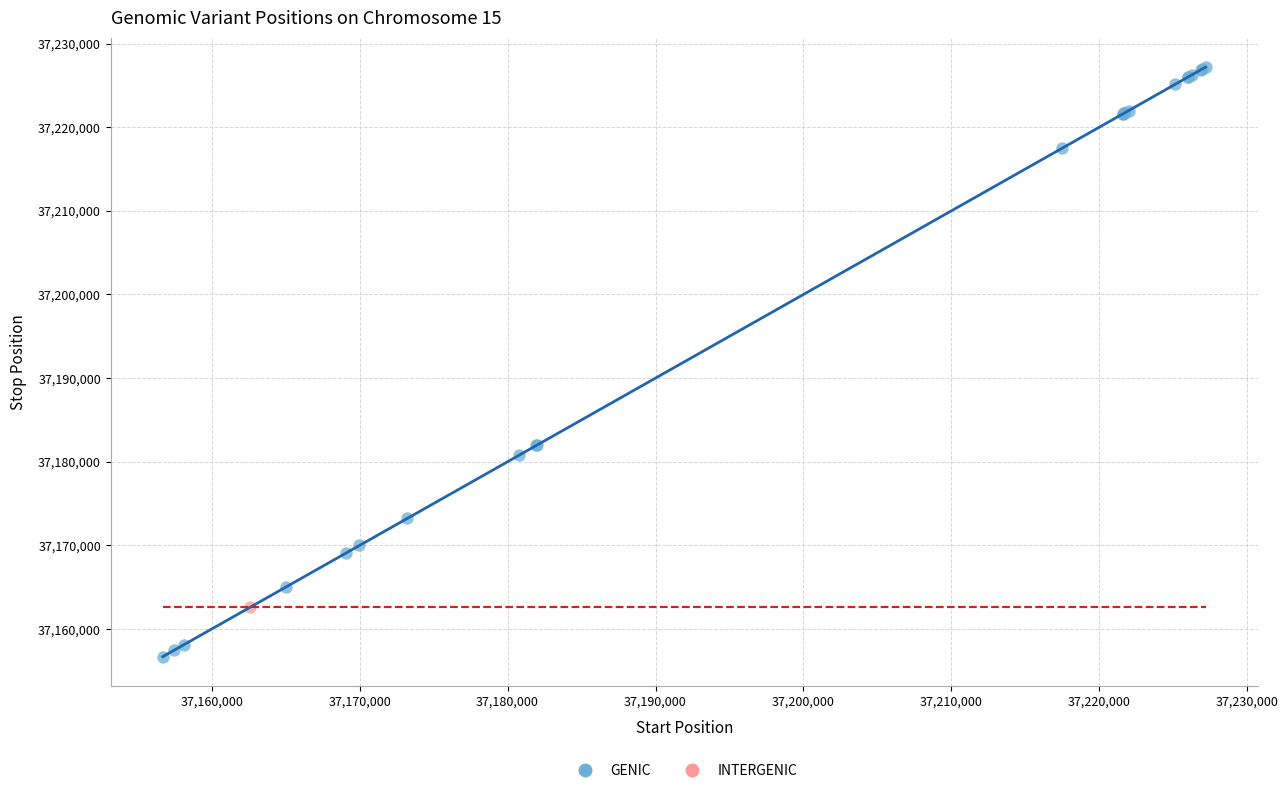

What are all the series names shown in the legend?

GENIC, INTERGENIC